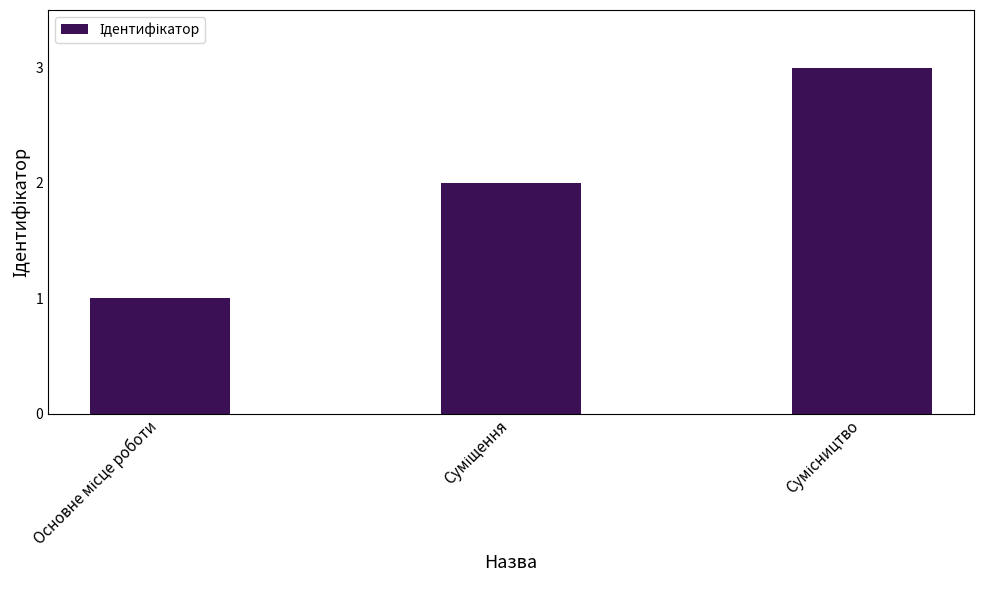

Reading left to right, extract all data points from this chart.

1	2	3